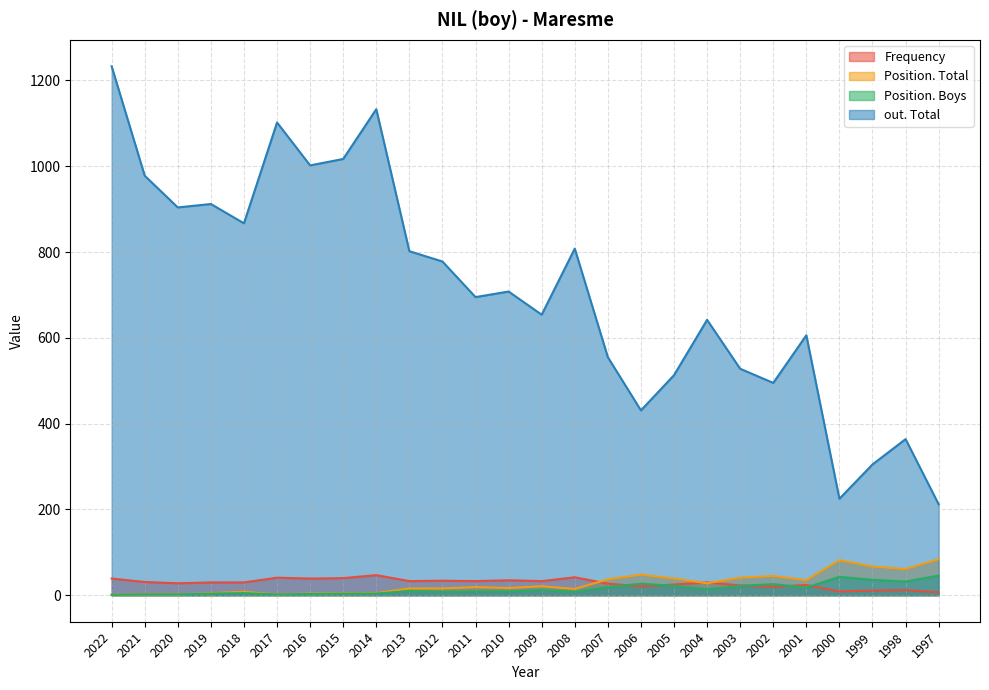

Between 2011 and 2001, which series saw the biggest shift?

out. Total